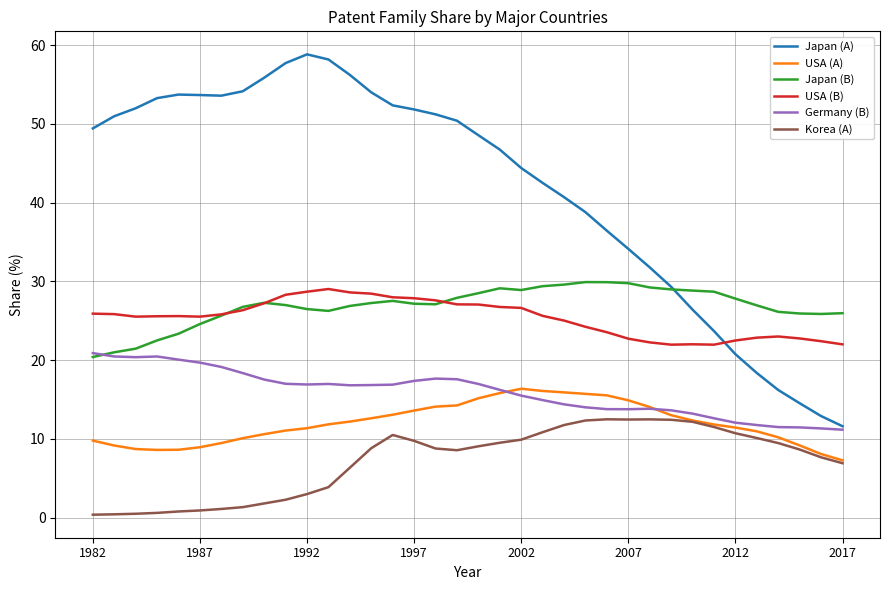

What is the difference between the maximum and minimum values in the Germany (B) series?

9.7